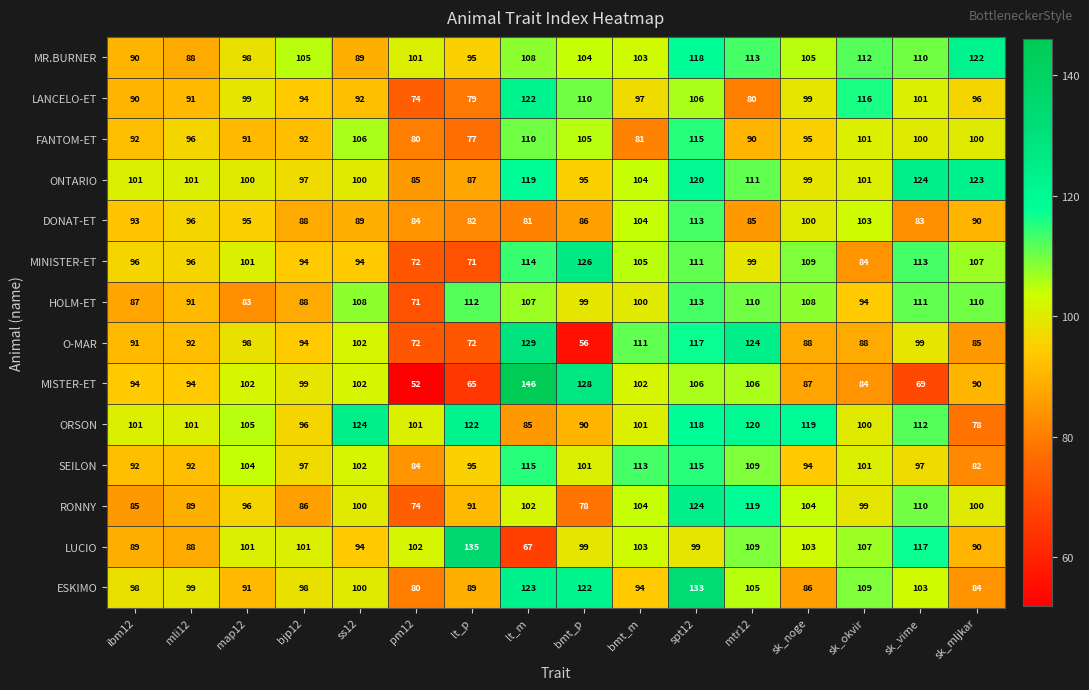

The HOLM-ET series shows 144 at bjp12. True or false?

False